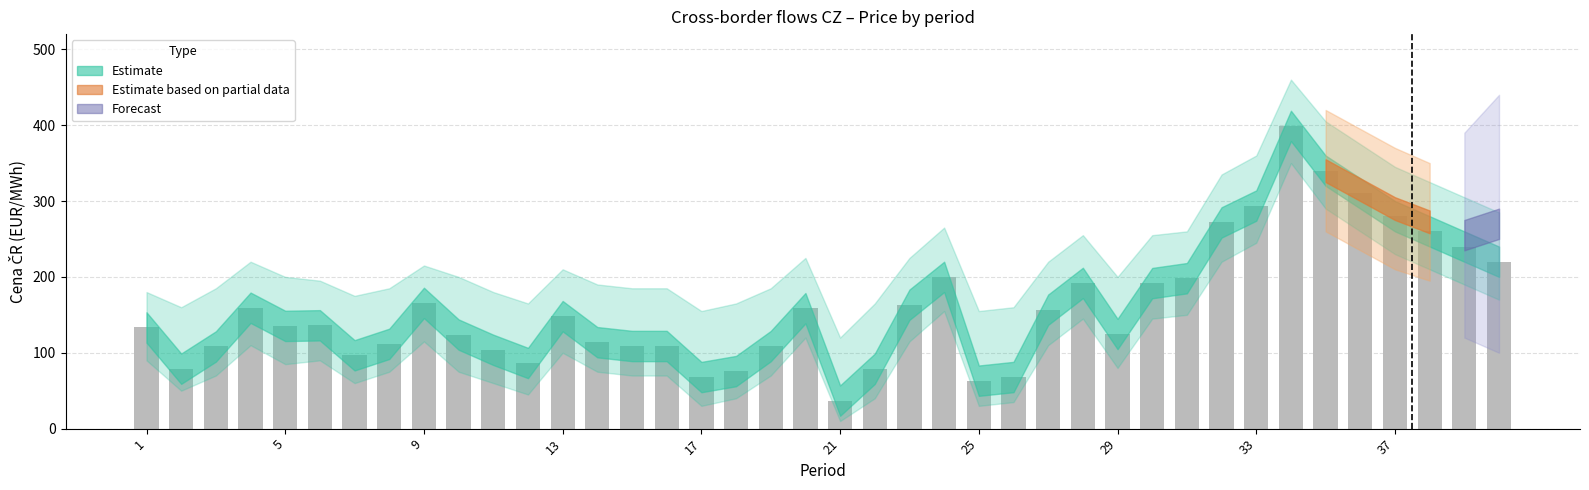

What is the average value?

160.5